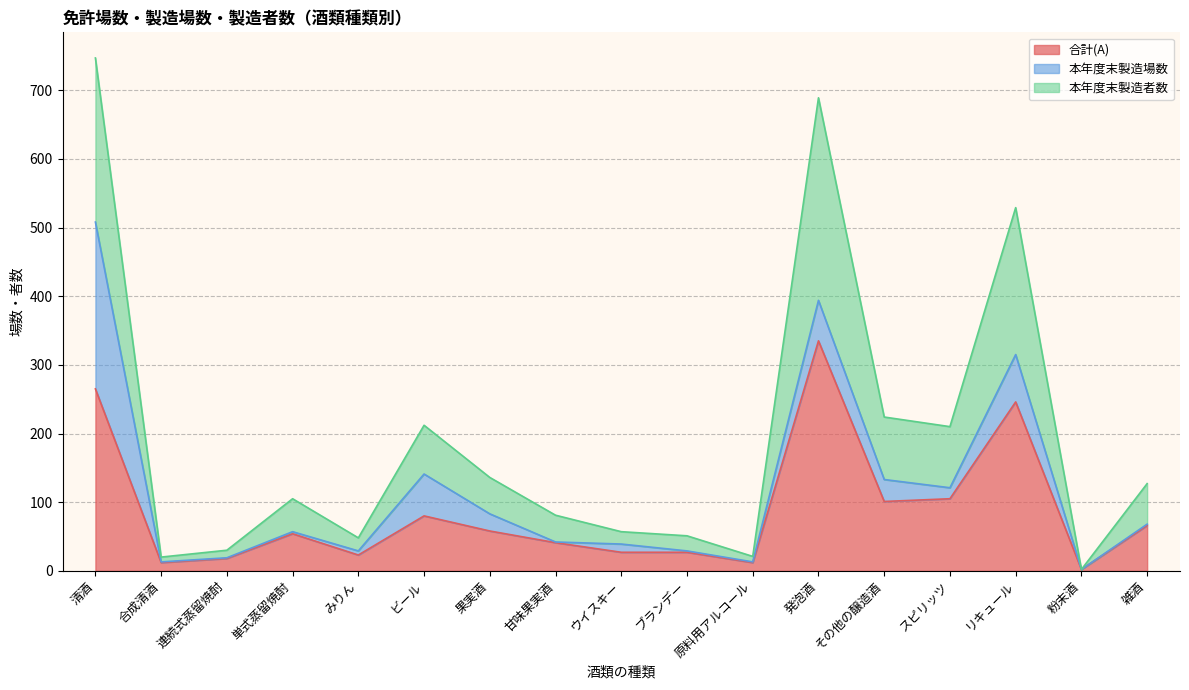

True or false: 合計(A) has a value of 101 at その他の醸造酒.

True